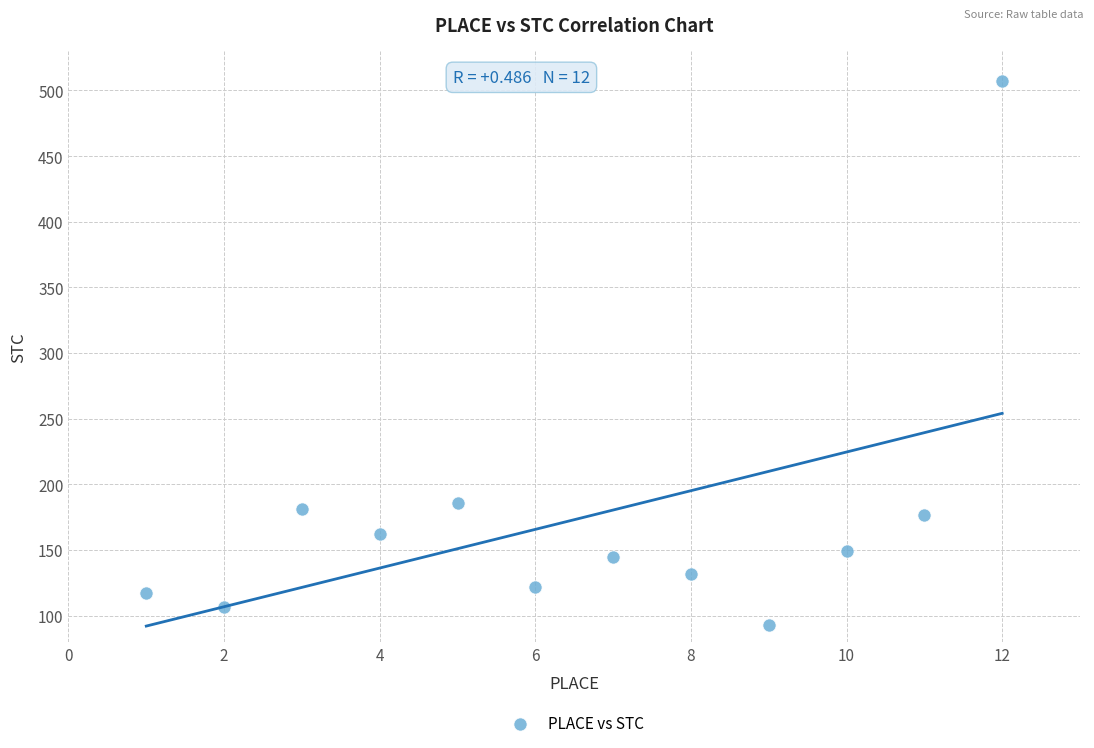

What Y value in the scatter plot is closest to 300?

186